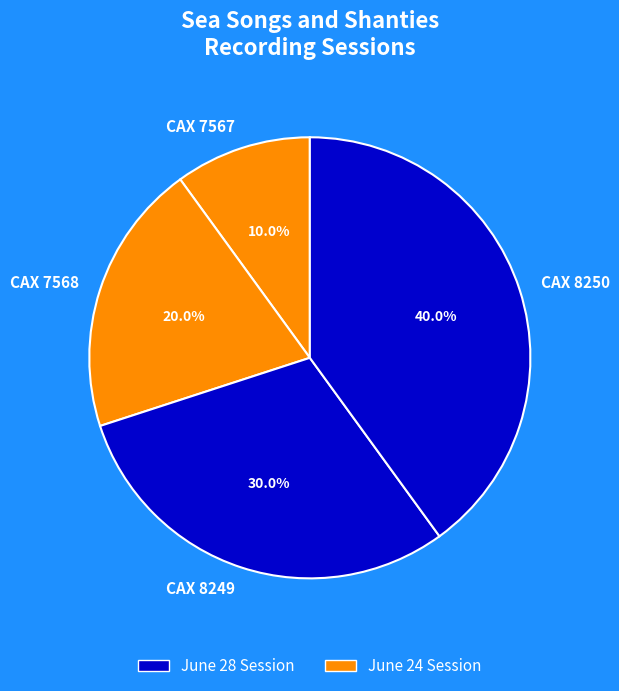

What percentage is the CAX 7568 slice, to the nearest percent?

20%